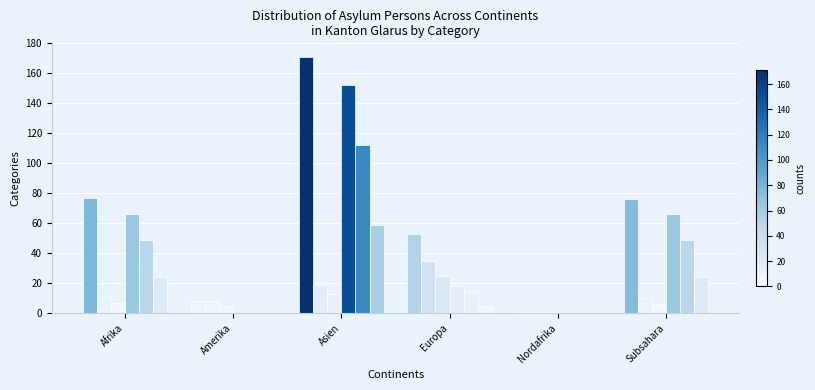

How many groups of bars are there?

6